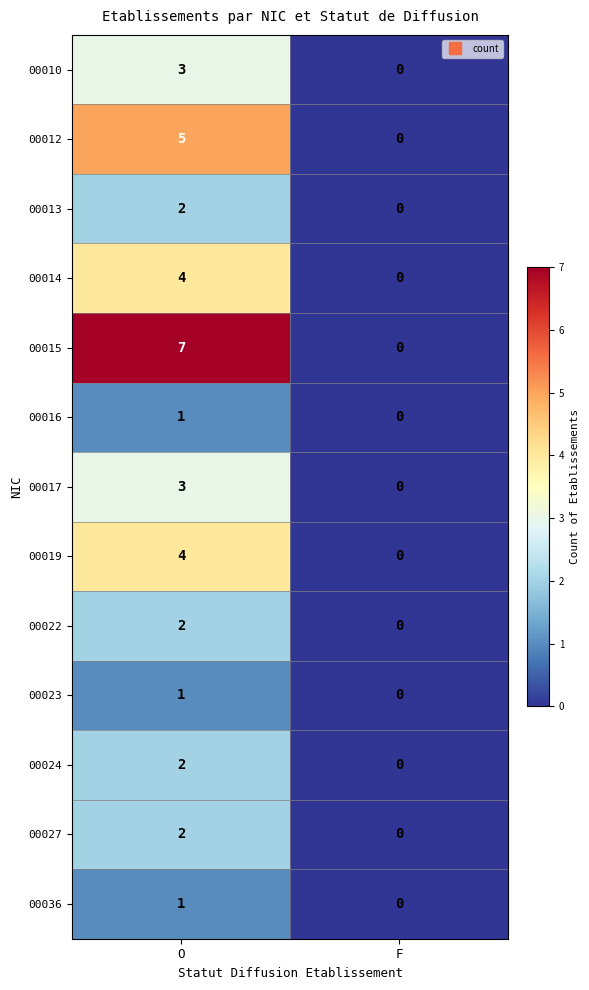

The 00019 series shows 0 at F. True or false?

True